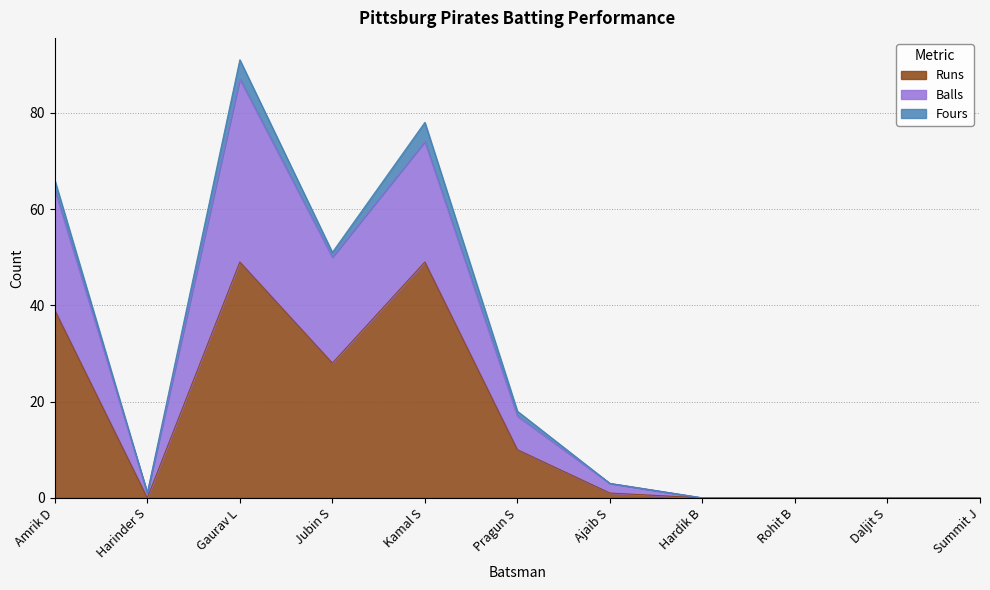

What is the total value across all series at Amrik D?

66